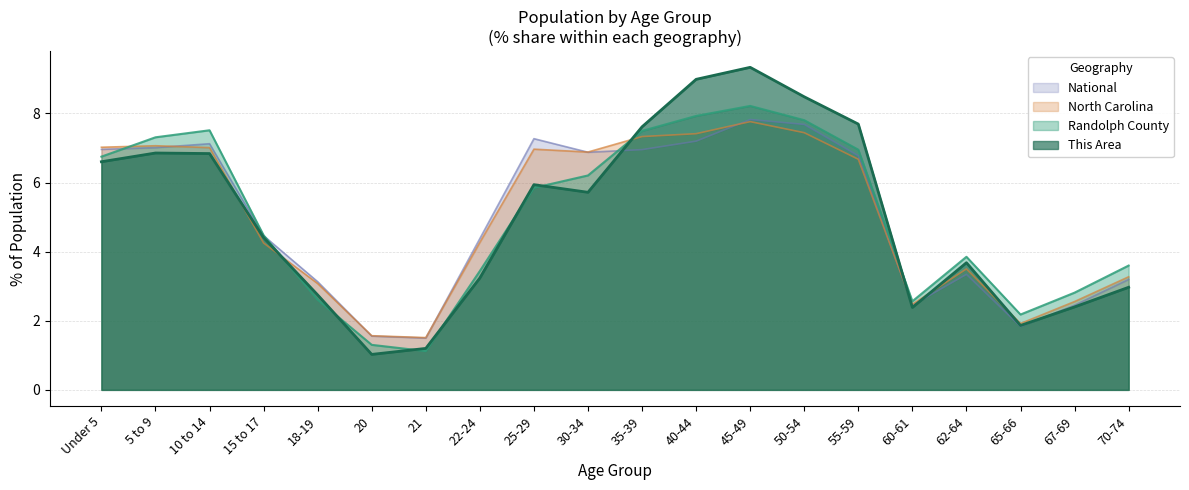

At 15 to 17, list the series in order from largest to smallest.

Randolph County, National, This Area, North Carolina